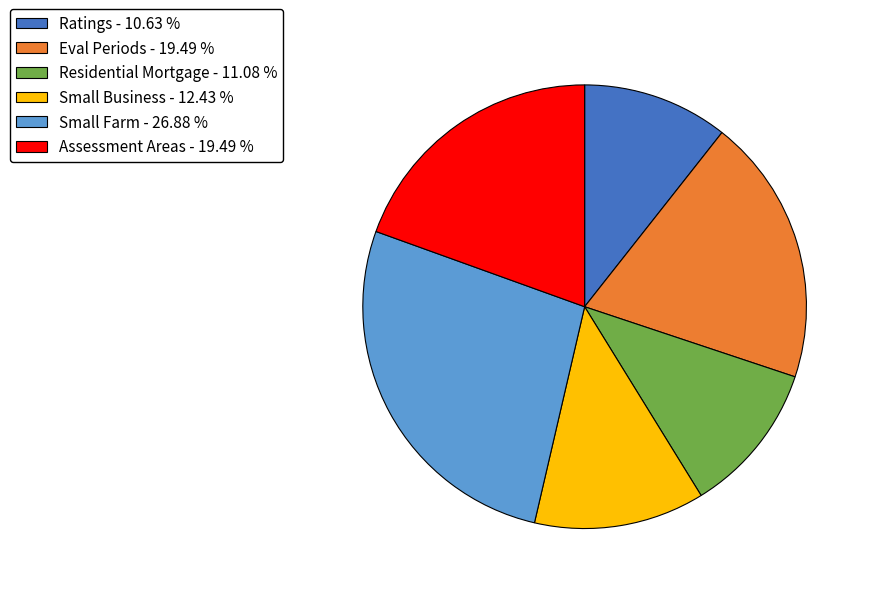

Is it true that Assessment Areas is 34% of the pie?

False